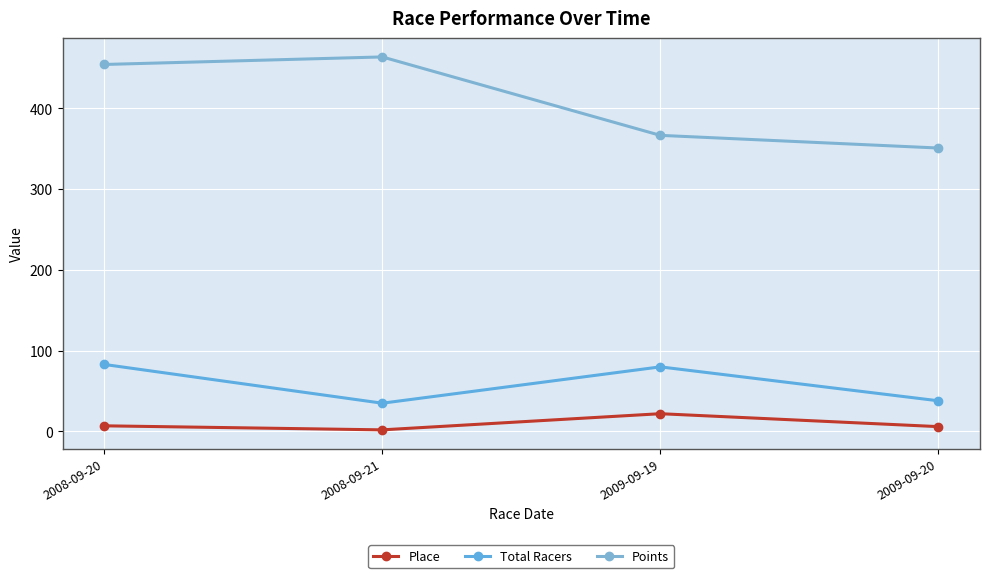

What is the label of the 4th point from the right?

2008-09-20